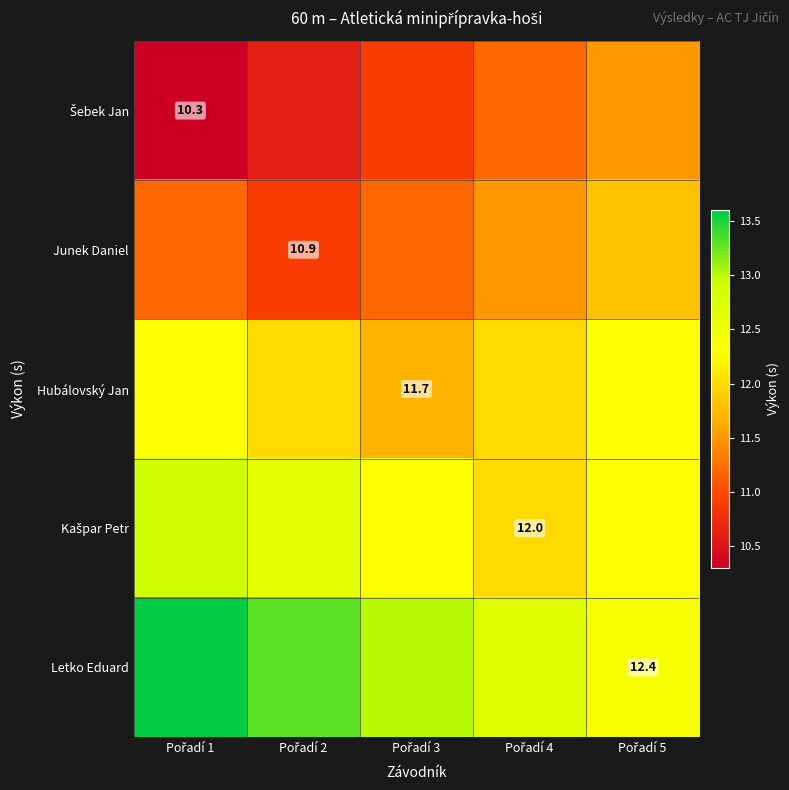

At which label is Kašpar Petr closest to 12?

Pořadí 4